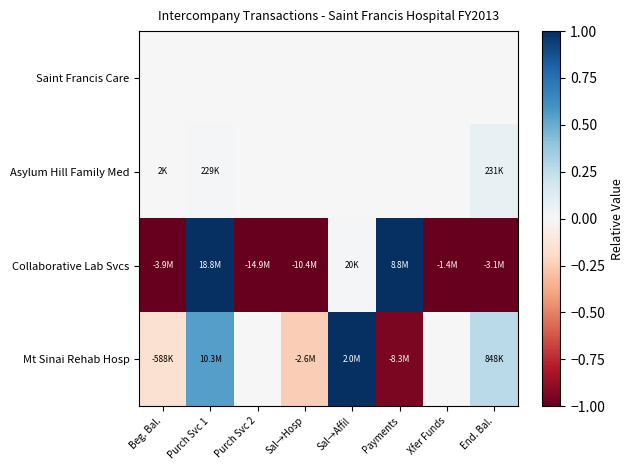

Rank the series at Purch Svc 2 from highest to lowest value.

Saint Francis Care, Asylum Hill Family Med, Mt Sinai Rehab Hosp, Collaborative Lab Svcs